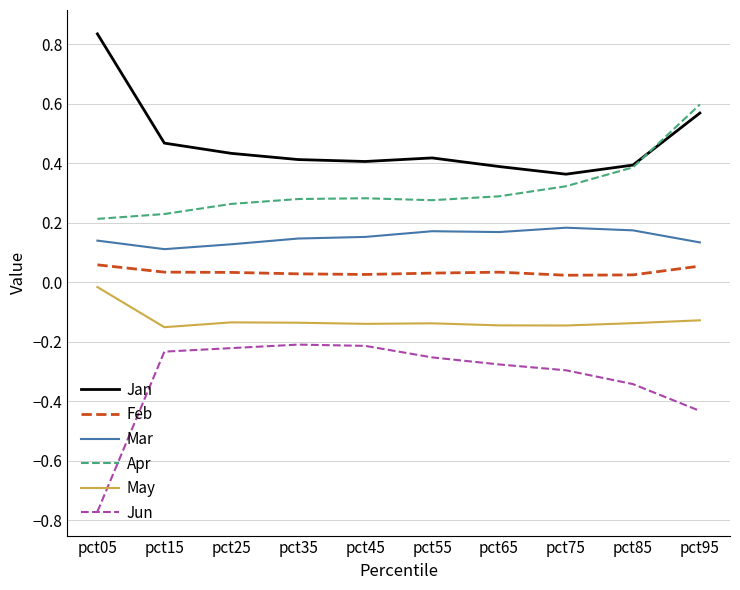

Rank the series by their maximum value, from lowest to highest.

Jun, May, Feb, Mar, Apr, Jan